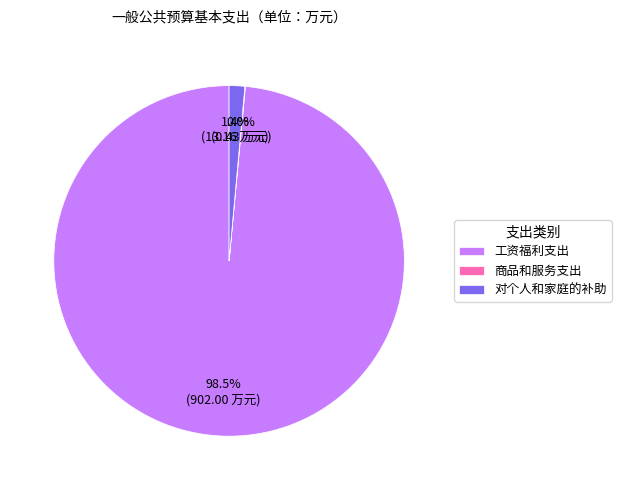

How much of the chart is everything except 对个人和家庭的补助?

98.6%